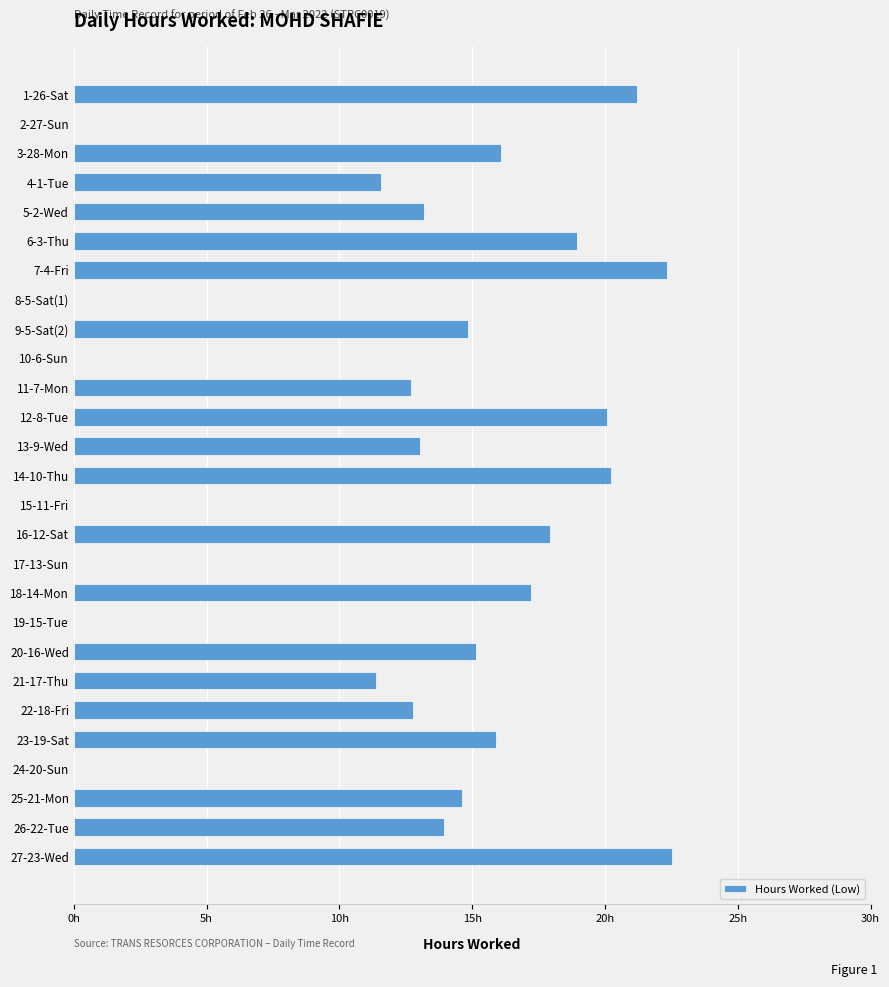

What is the difference between the maximum and minimum values?

22.5